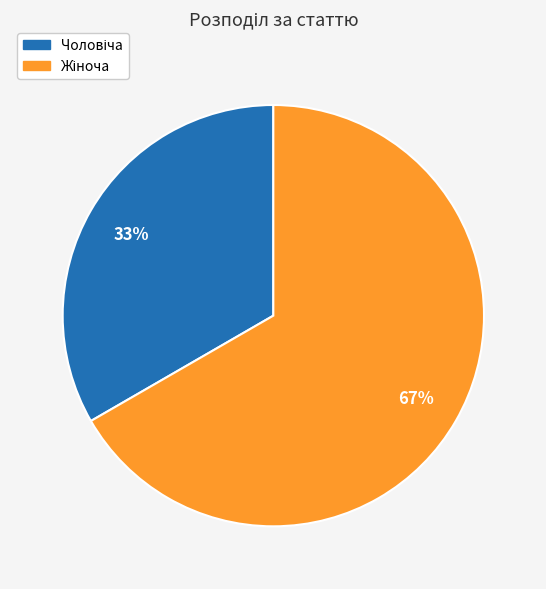

Is there any slice that represents more than half of the pie?

Yes